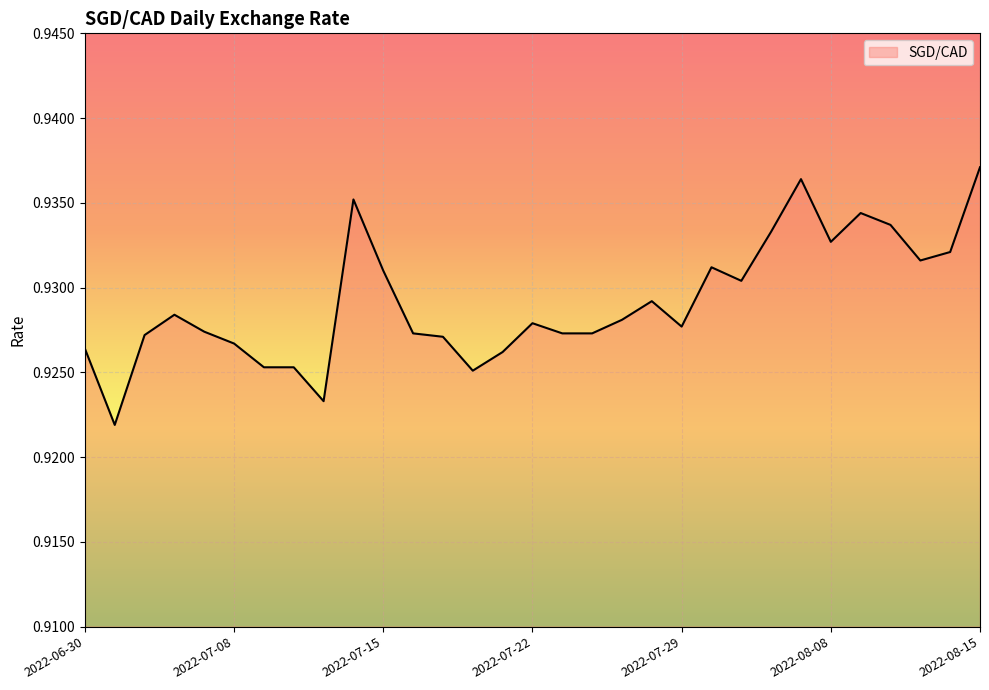

At which category does the chart reach its minimum across all series?

2022-07-04